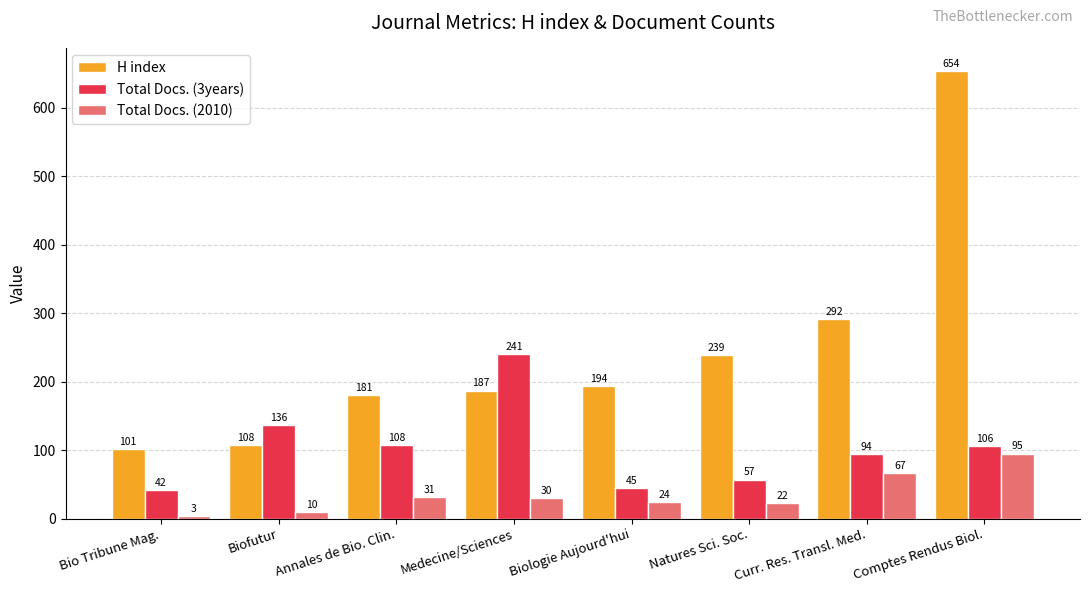

Reading right to left, extract all data points from this chart.

H index: 654	292	239	194	187	181	108	101
Total Docs. (3years): 106	94	57	45	241	108	136	42
Total Docs. (2010): 95	67	22	24	30	31	10	3